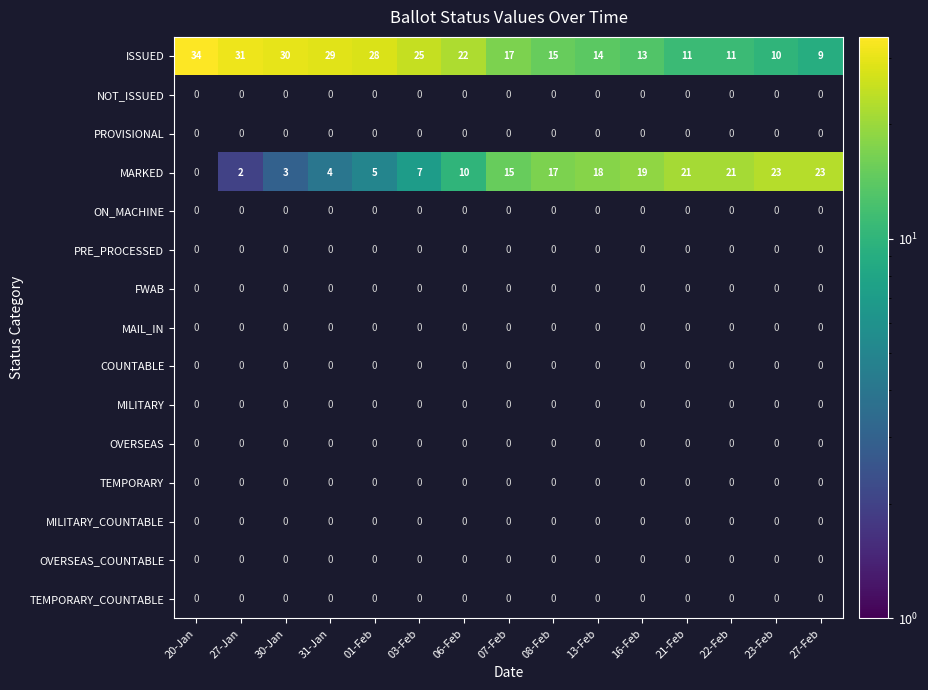

The MARKED series shows 4 at 07-Feb. True or false?

False